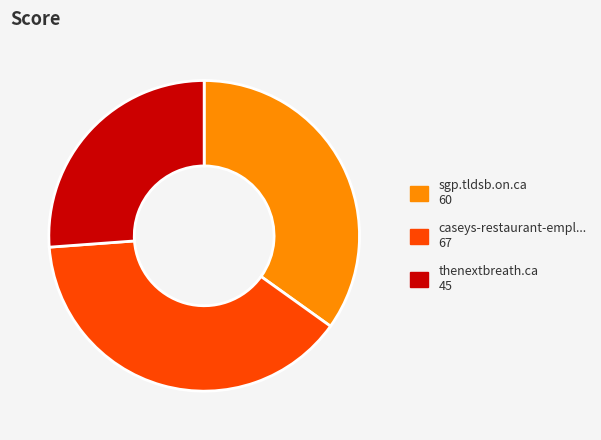

Is there any slice that represents more than half of the pie?

No